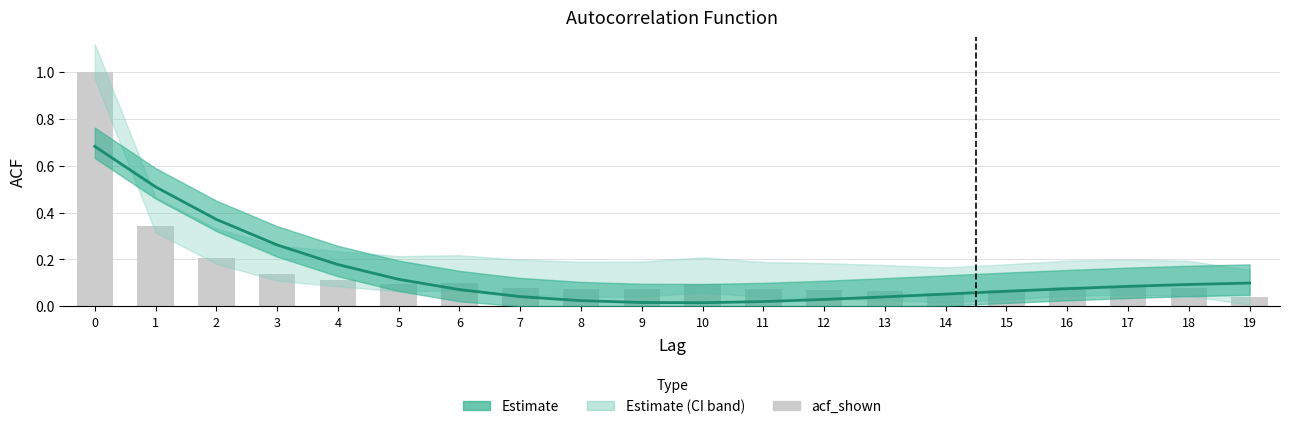

What is the value of the acf_shown bar at the 17th from the left?

0.1